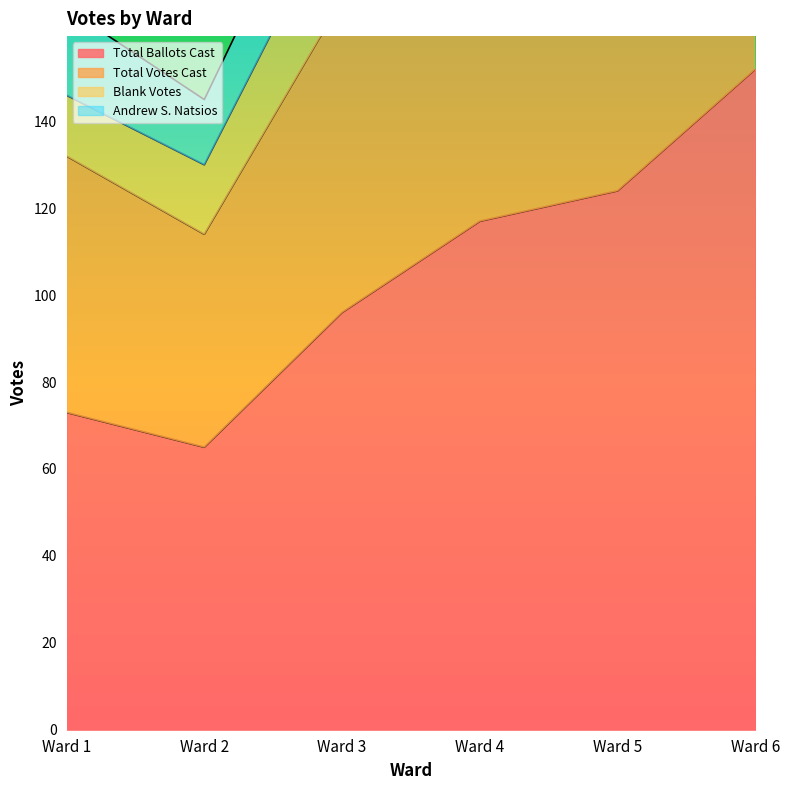

Which series has the largest total across all categories?

Total Votes Cast